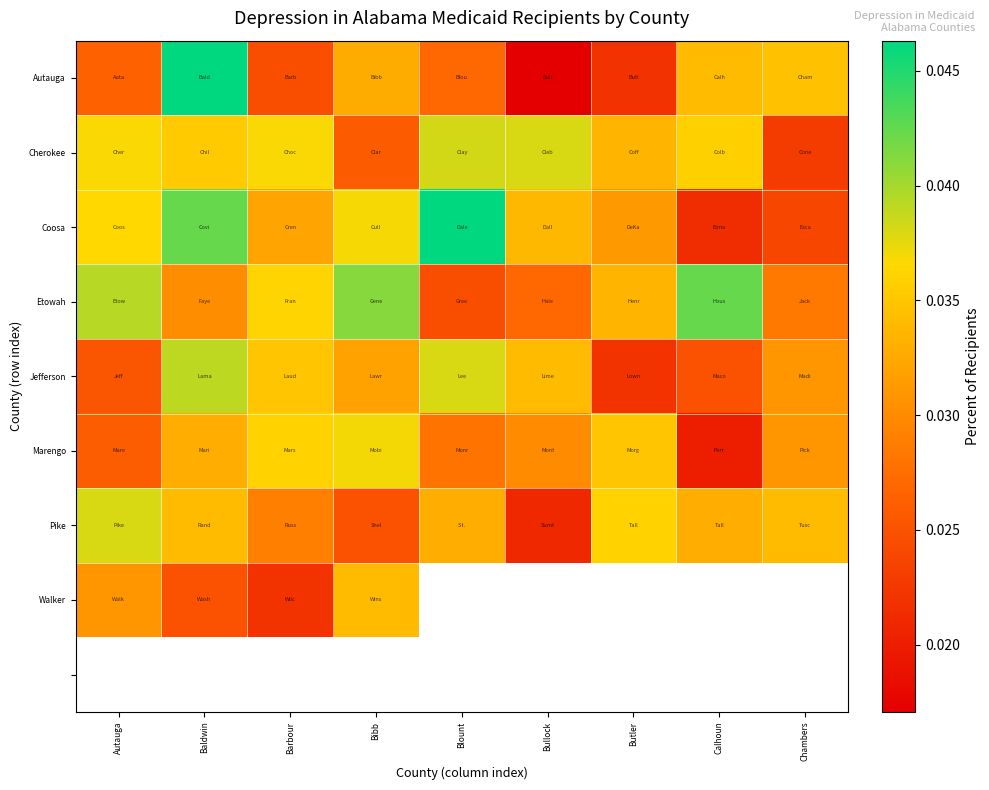

Which category has the lowest value across all series?

Bullock